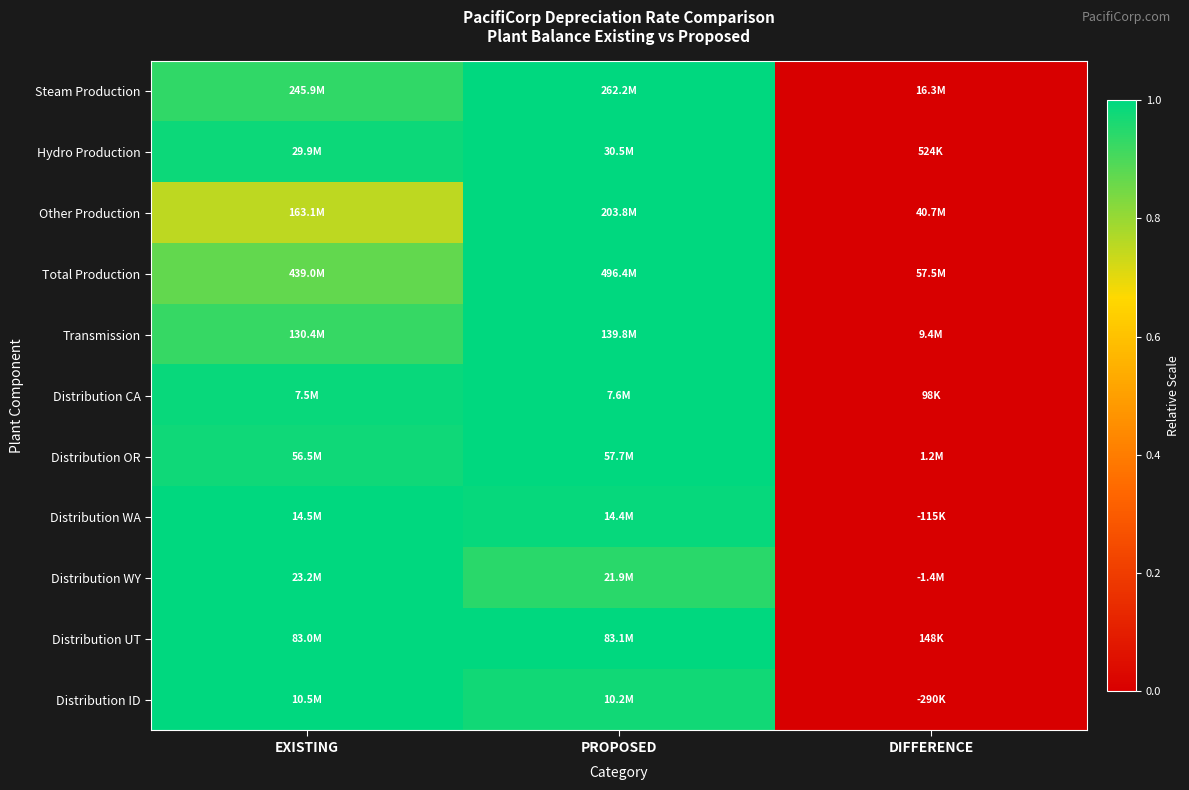

Reading left to right, extract all data points from this chart.

Steam Production: EXISTING=0.9	PROPOSED=1.0	DIFFERENCE=0.0
Hydro Production: EXISTING=1.0	PROPOSED=1.0	DIFFERENCE=0.0
Other Production: EXISTING=0.8	PROPOSED=1.0	DIFFERENCE=0.0
Total Production: EXISTING=0.9	PROPOSED=1.0	DIFFERENCE=0.0
Transmission: EXISTING=0.9	PROPOSED=1.0	DIFFERENCE=0.0
Distribution CA: EXISTING=1.0	PROPOSED=1.0	DIFFERENCE=0.0
Distribution OR: EXISTING=1.0	PROPOSED=1.0	DIFFERENCE=0.0
Distribution WA: EXISTING=1.0	PROPOSED=1.0	DIFFERENCE=0.0
Distribution WY: EXISTING=1.0	PROPOSED=0.9	DIFFERENCE=0.0
Distribution UT: EXISTING=1.0	PROPOSED=1.0	DIFFERENCE=0.0
Distribution ID: EXISTING=1.0	PROPOSED=1.0	DIFFERENCE=0.0